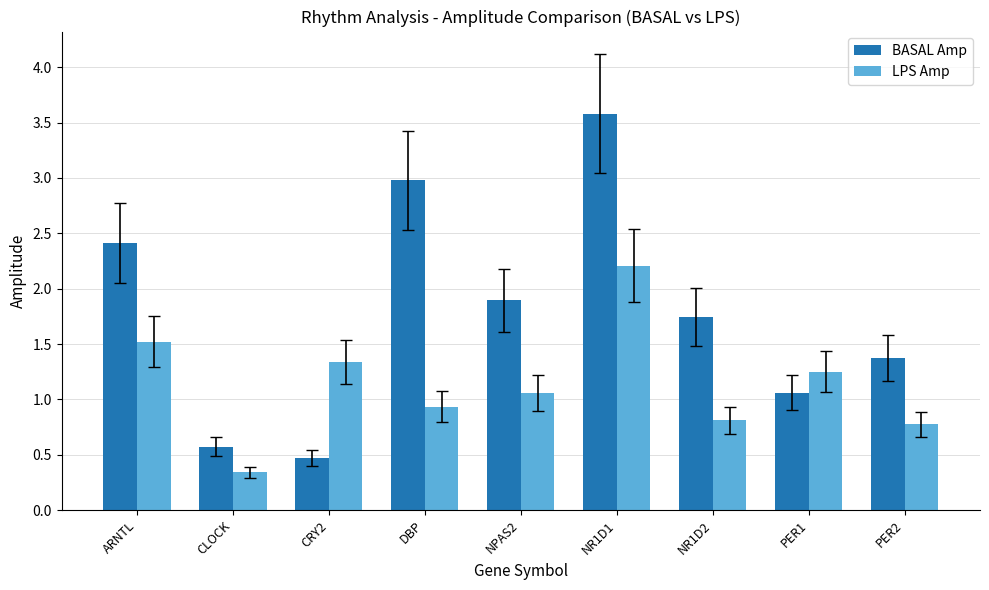

What is the maximum value shown in the chart?

3.6